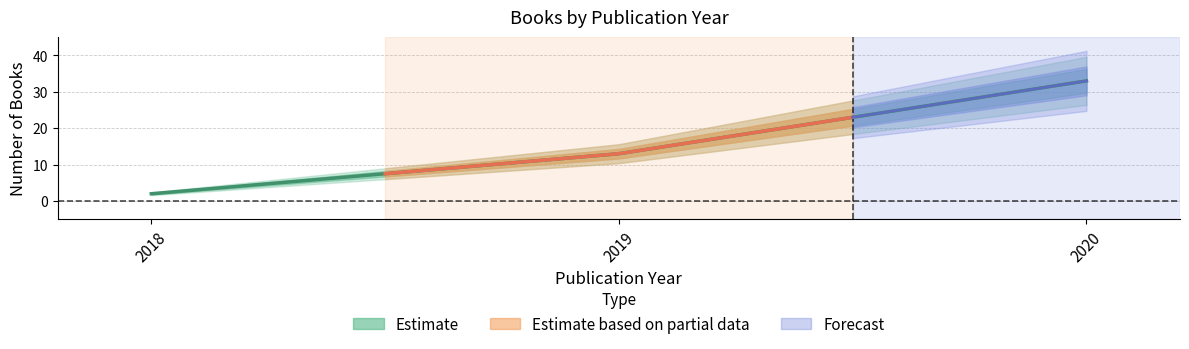

How many series are shown in this chart?

1